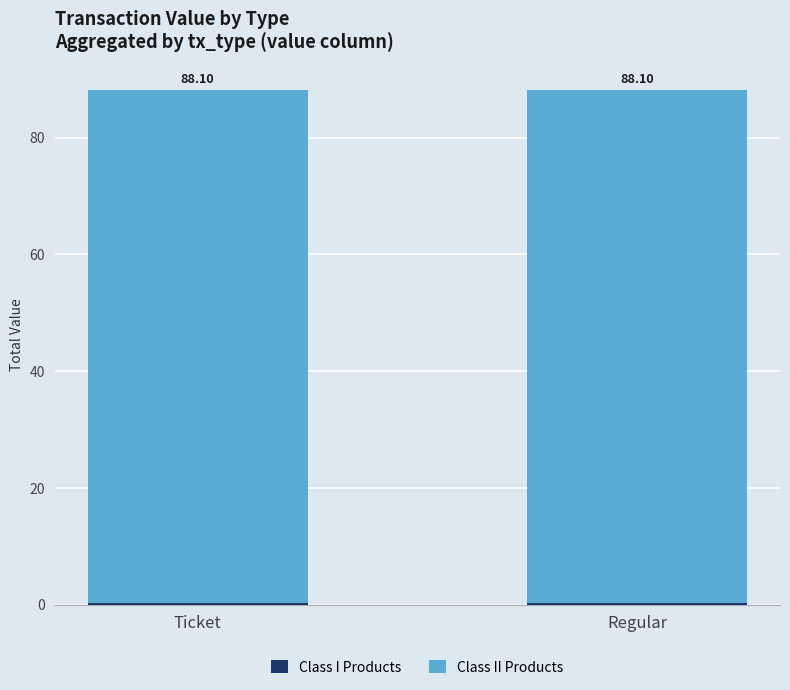

Does the chart contain stacked bars?

Yes